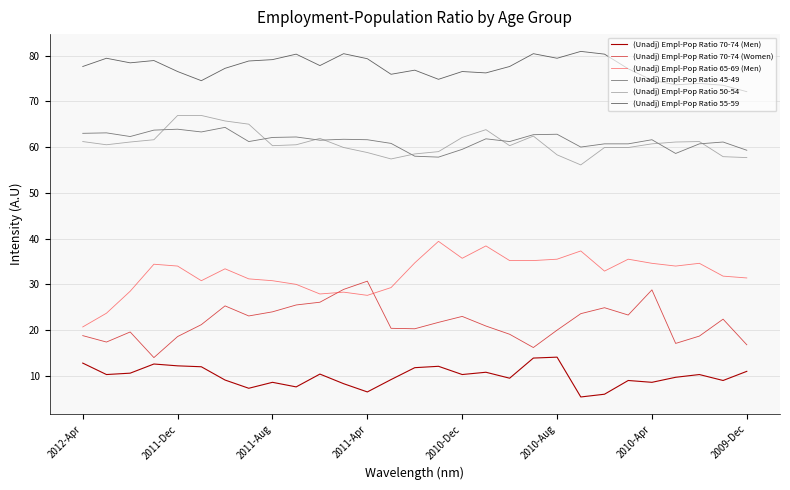

Does the chart display data point markers on the line(s)?

No